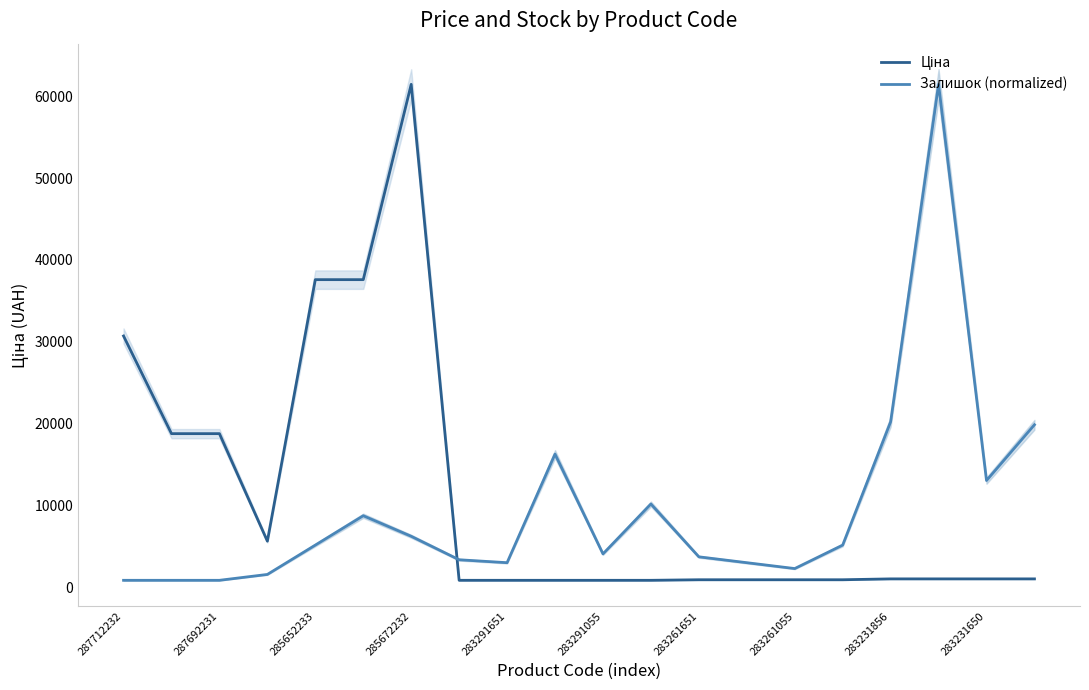

True or false: Ціна has a value of 30717.1 at 287712232.

True